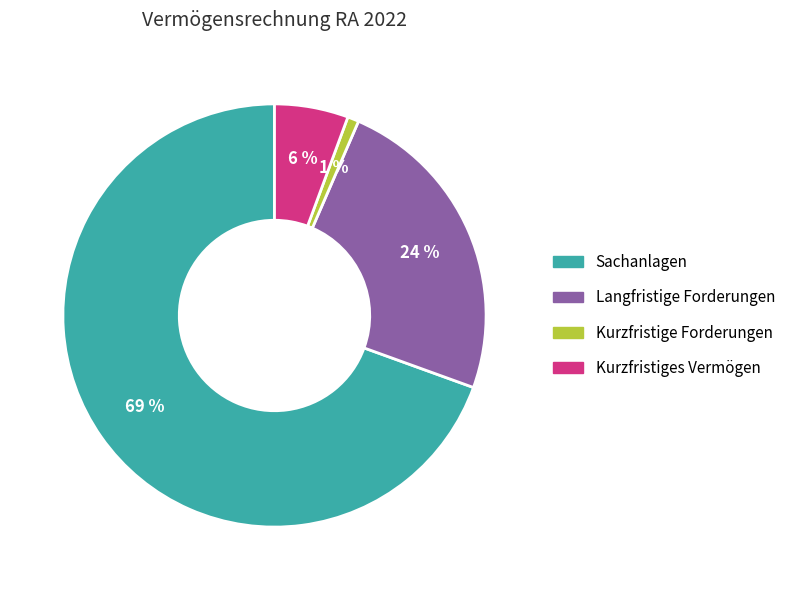

Which slice is the largest?

Sachanlagen